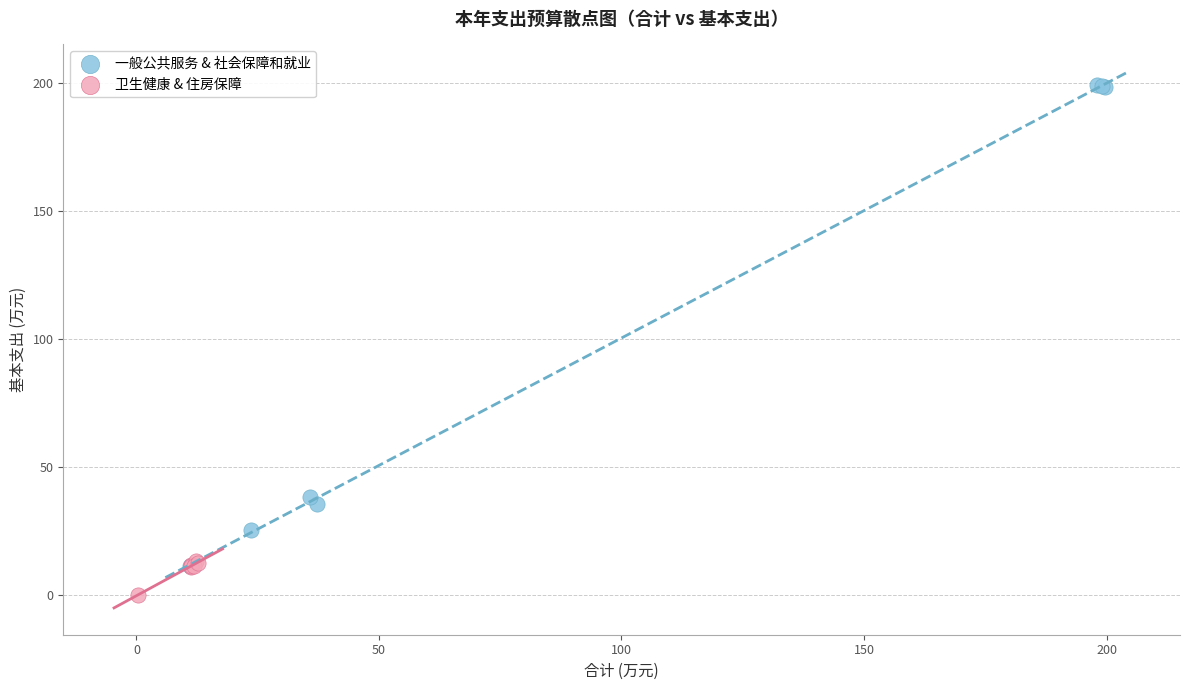

Which series has the widest spread of Y values?

一般公共服务 & 社会保障和就业